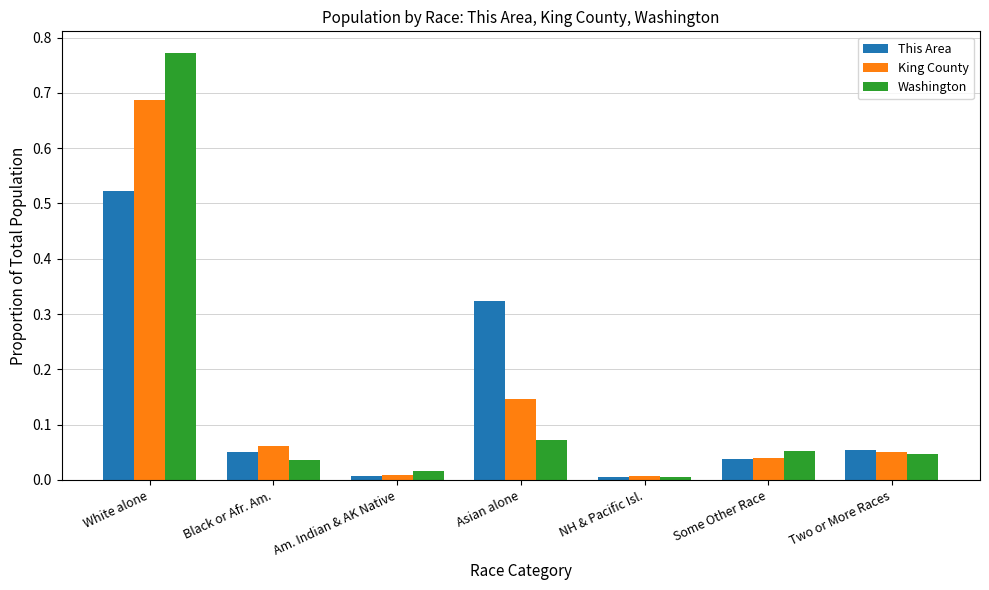

Which series has the widest spread of values?

Washington